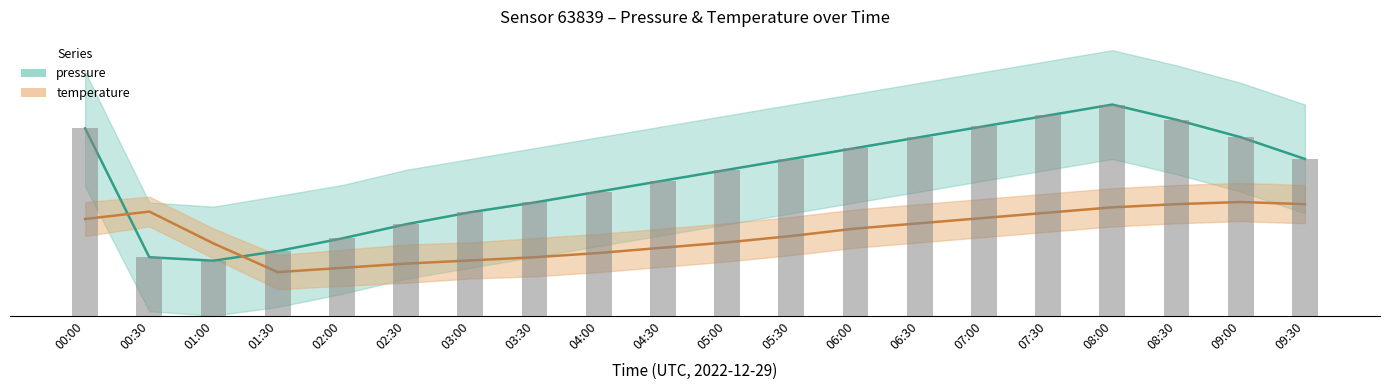

What is the minimum value shown in the chart?

25.2